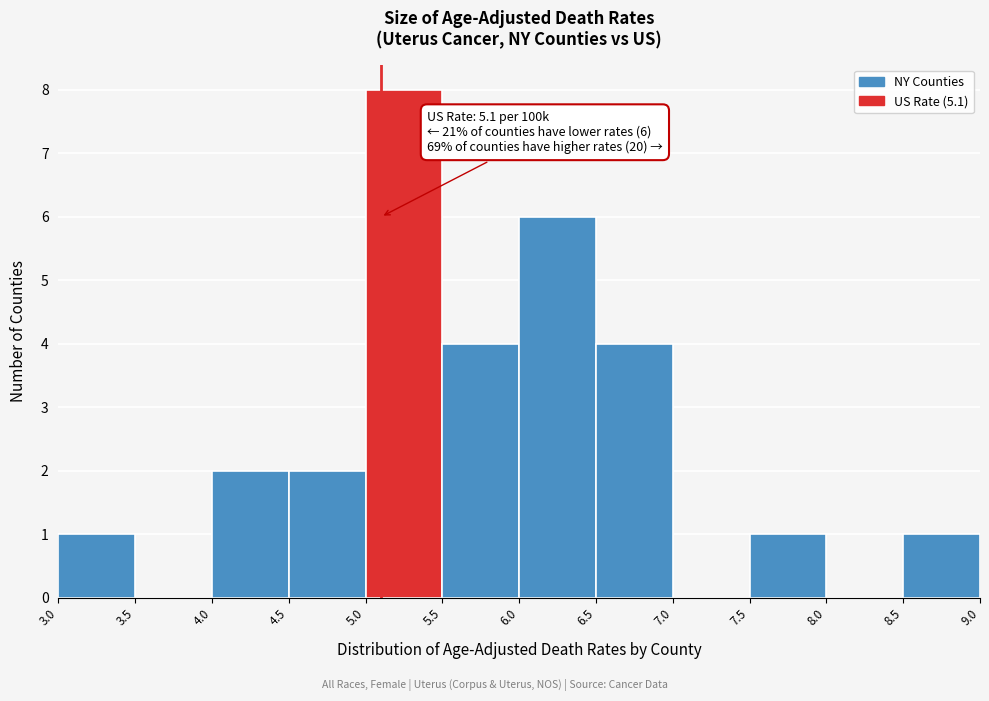

Which range on the x-axis has the tallest bar?

5.0 to 5.5